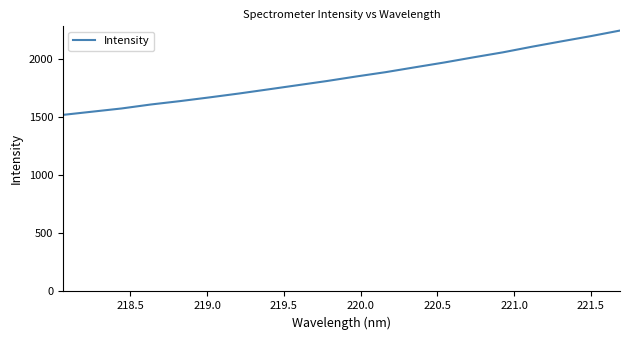

What is the smallest value displayed?

1520.1